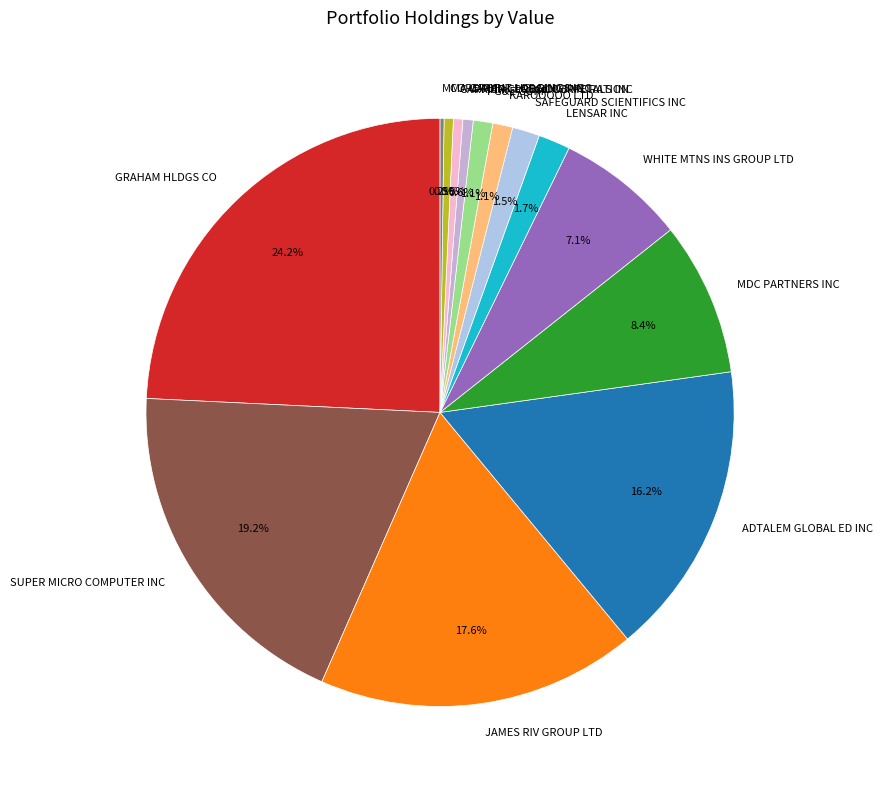

The PG&E CORP slice represents 11% of the pie. True or false?

False